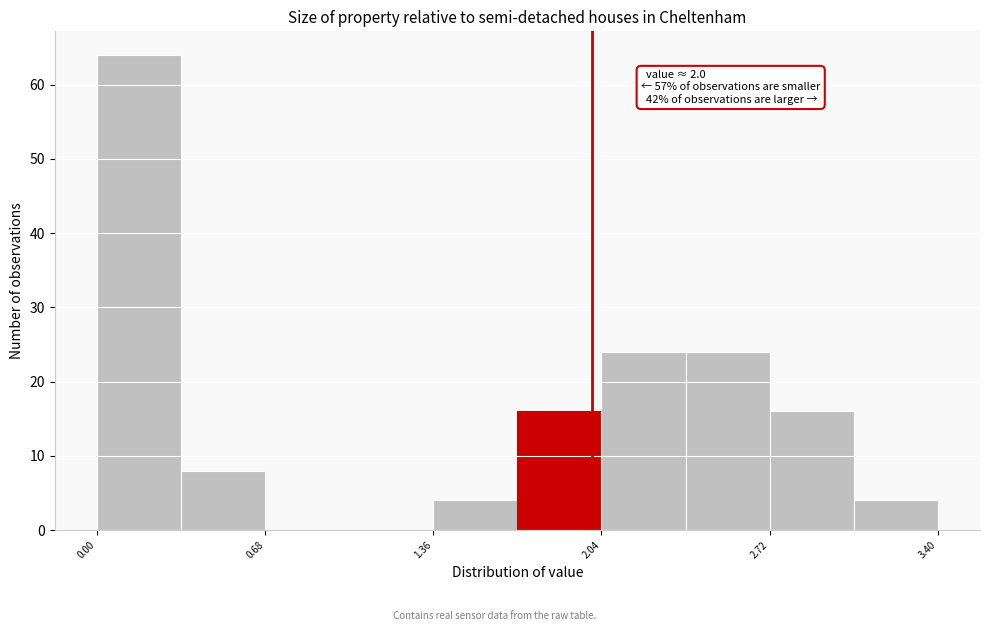

Read against the x-axis, roughly where is the centre of the tallest bar?

0.2